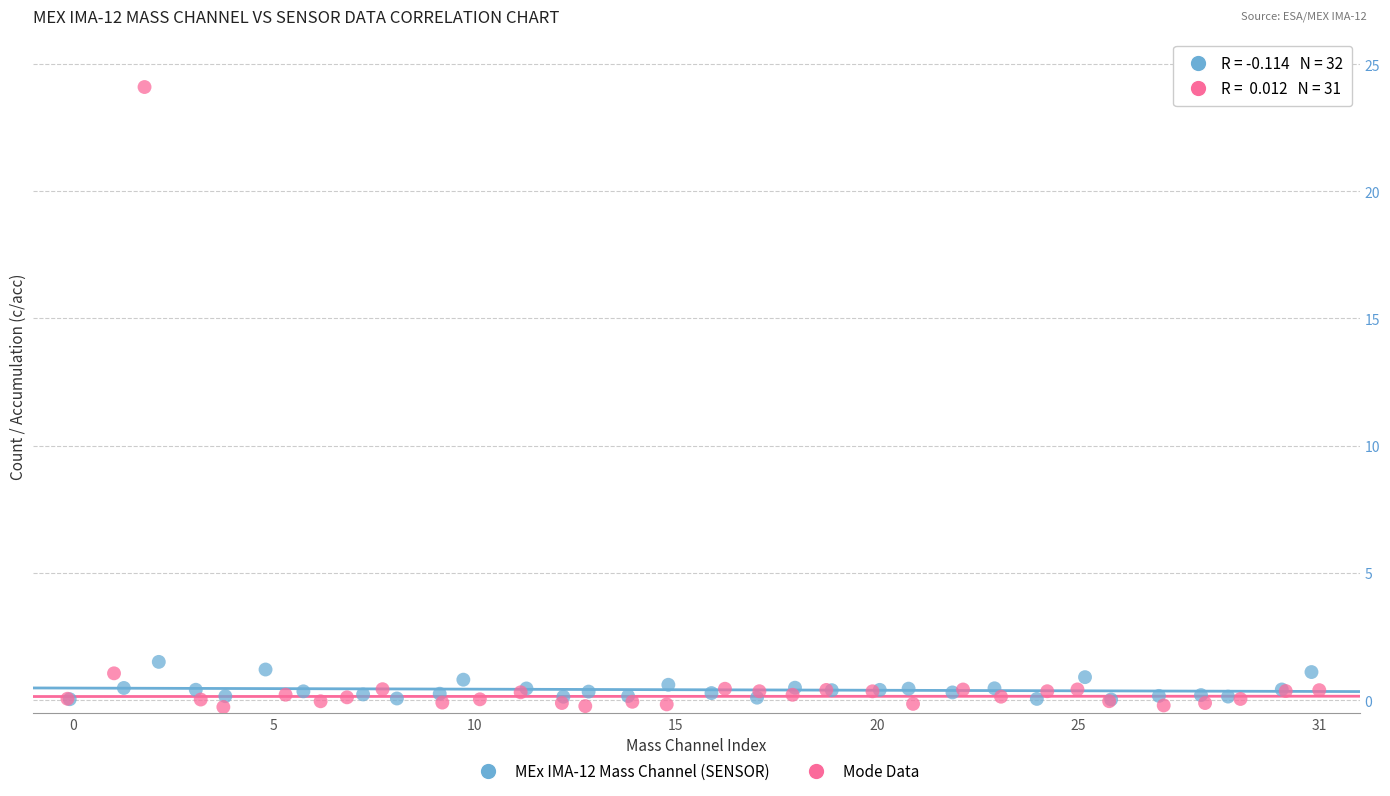

Which series has the largest Y range (max minus min)?

Mode Data